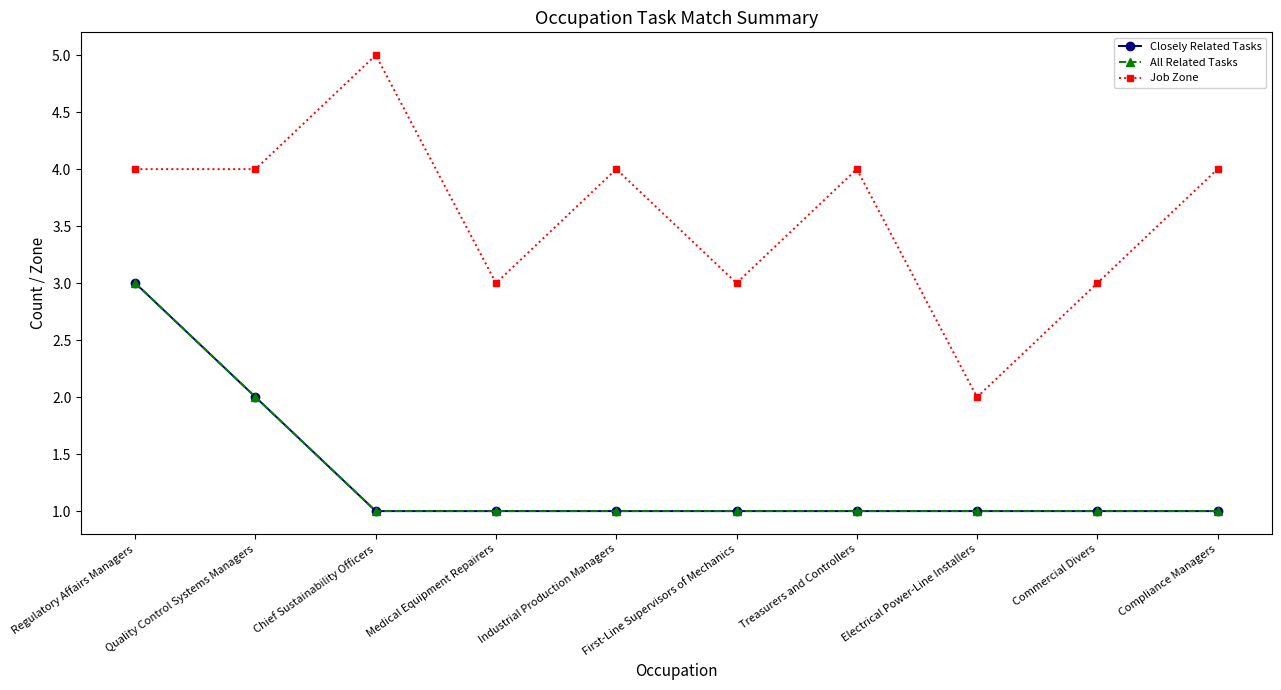

Does the chart have visible grid lines?

No